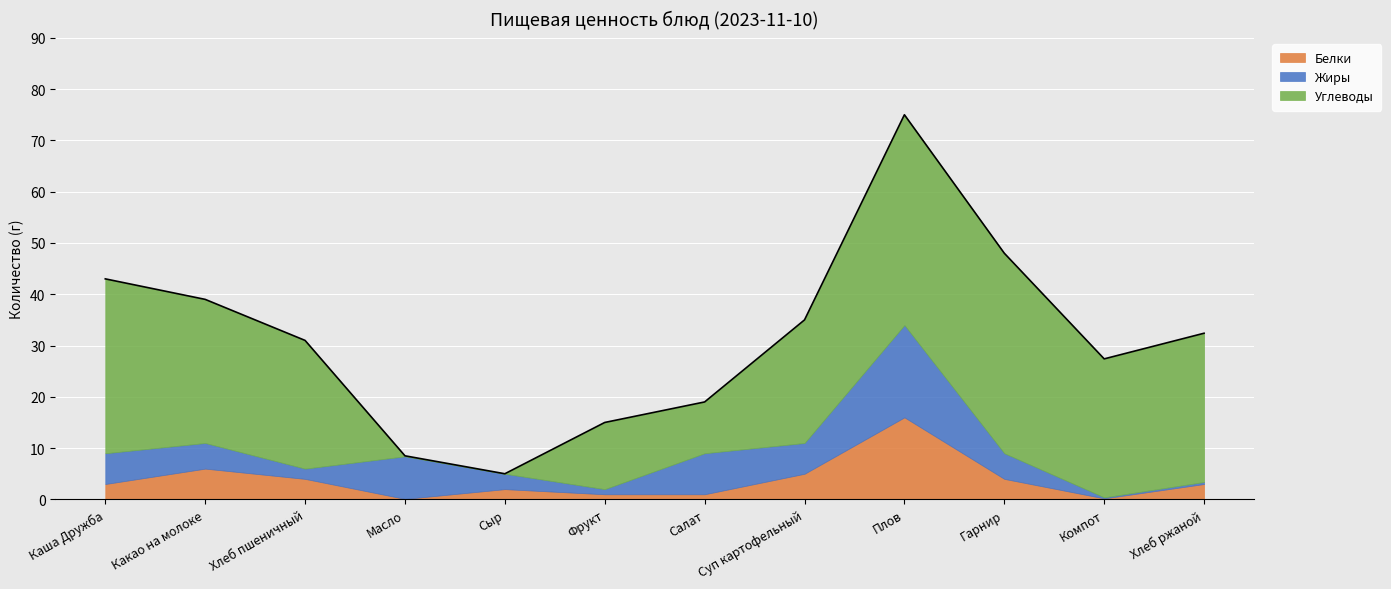

Between Фрукт and Какао на молоке, which is larger?

Какао на молоке